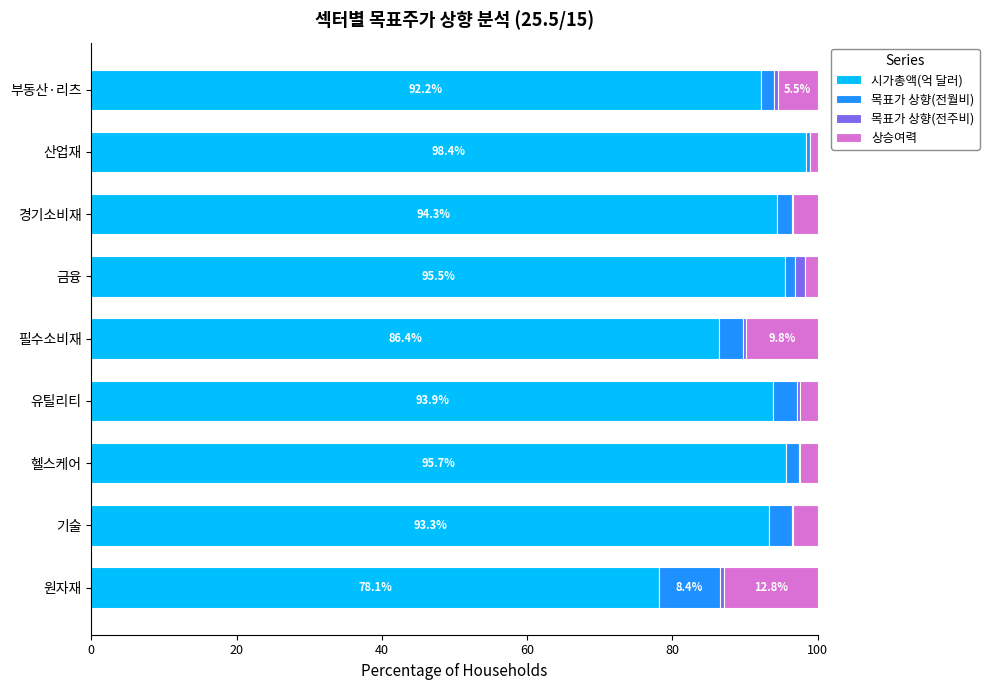

What is the highest value of the 시가총액(억 달러) series?

98.4